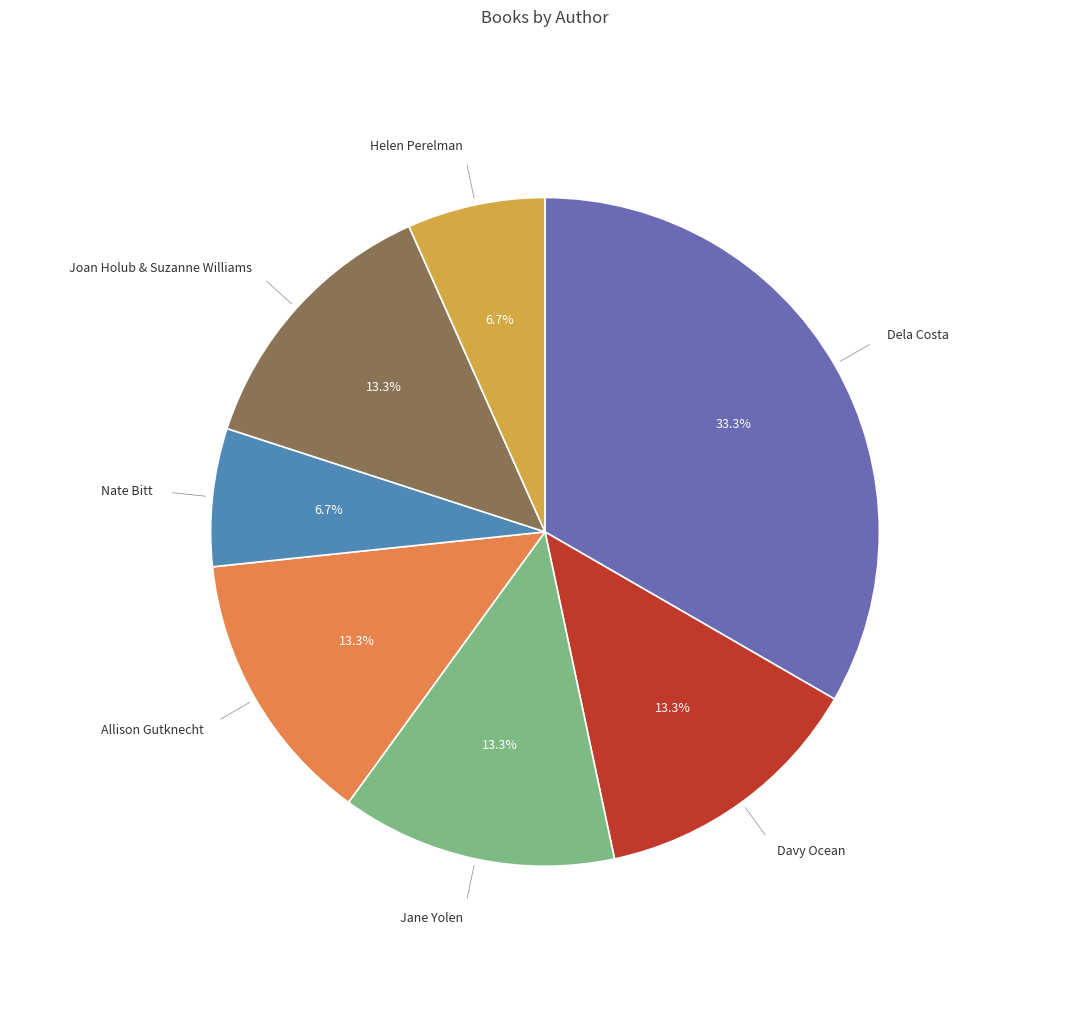

Does any single category account for the majority?

No